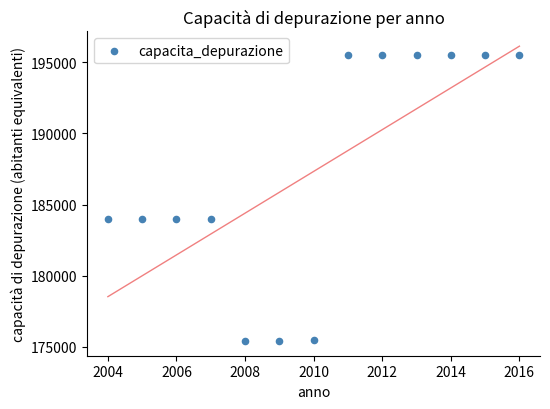

What is the range of X values (max minus min)?

12